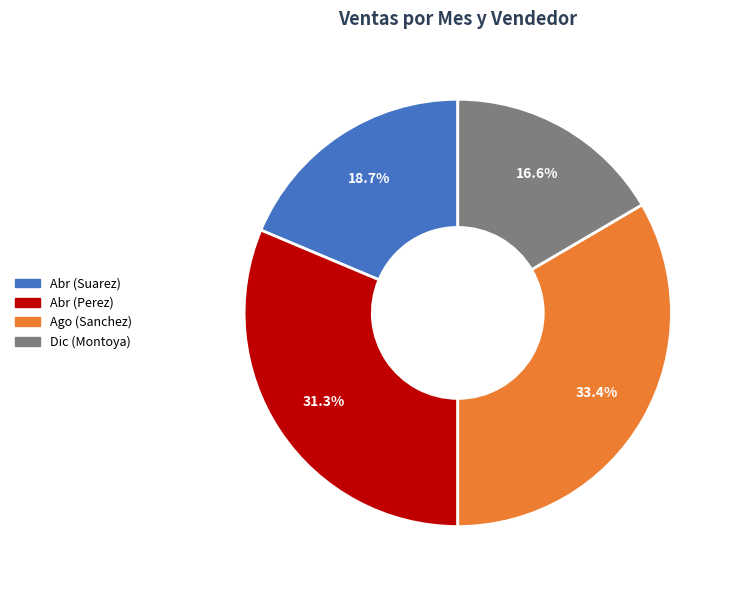

To the nearest percent, what is the combined percentage of Ago (Sanchez) and Abr (Perez)?

65%